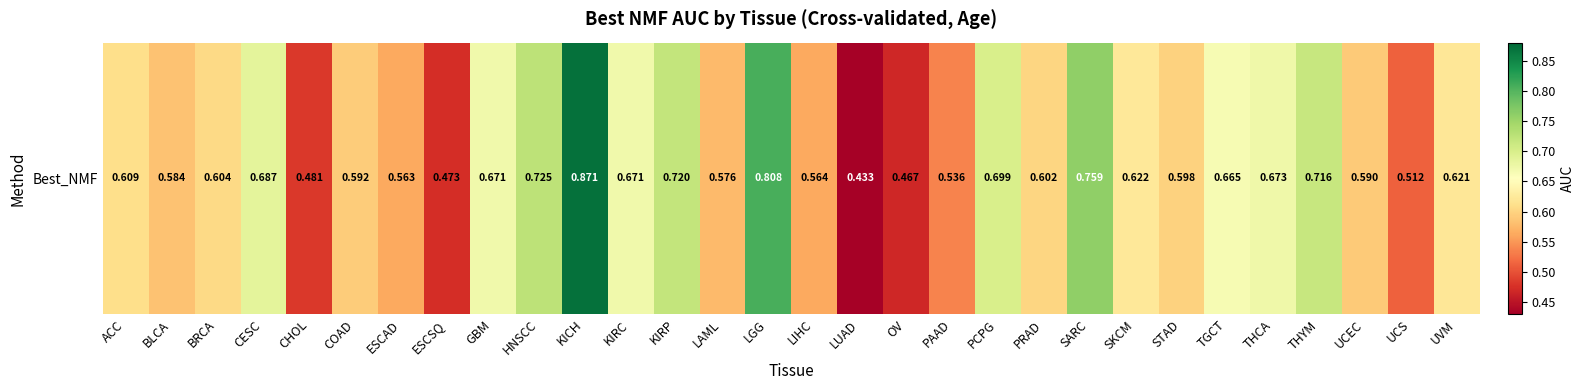

What is the difference between the values at UVM and UCS?

0.1